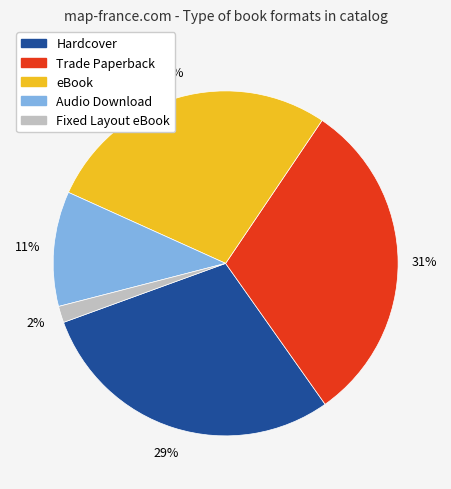

What is the largest slice in the pie chart?

Trade Paperback